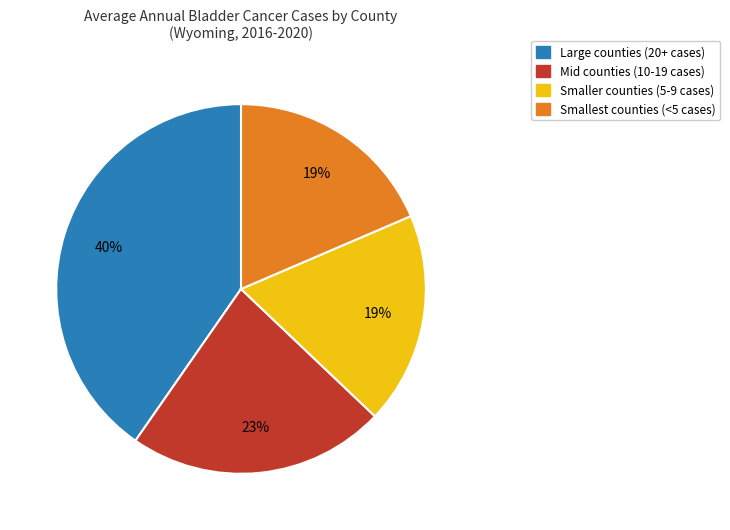

To the nearest percent, what is the average slice percentage?

25%